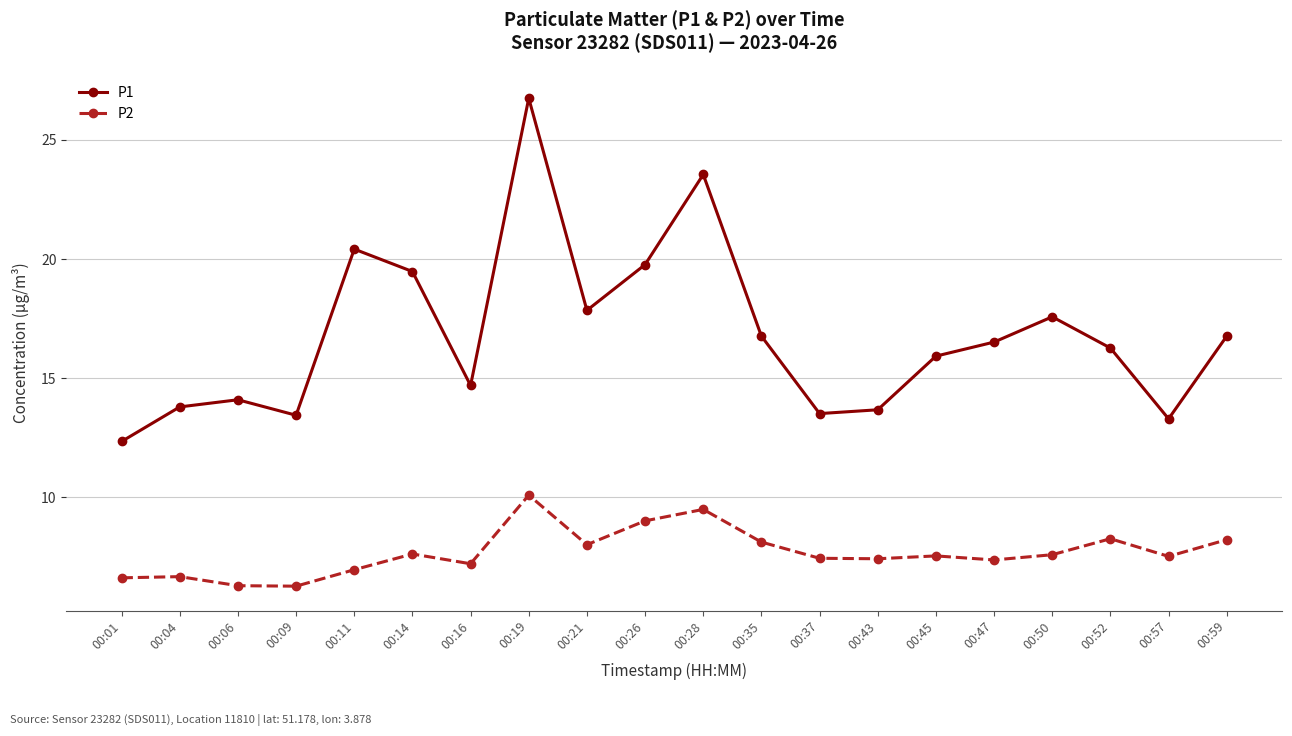

Rank the series at 00:43 from lowest to highest value.

P2, P1